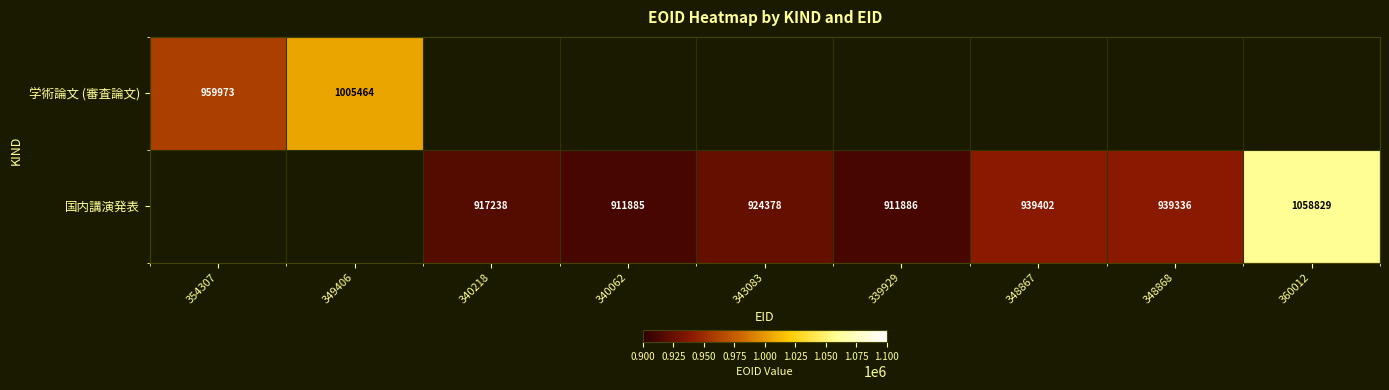

The value of 国内講演発表 at 339929 is 240280. True or false?

False